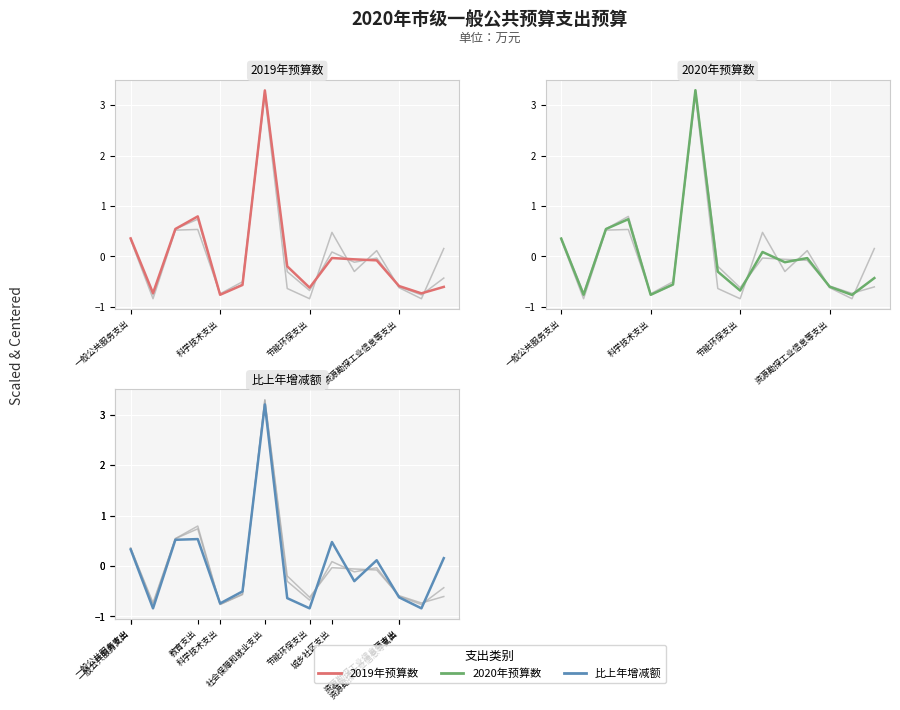

Reading left to right, extract all data points from this chart.

比上年增减额: 0.3	-0.8	0.5	0.5	-0.7	-0.5	3.2	-0.6	-0.8	0.5	-0.3	0.1	-0.6	-0.8	0.2
2019年预算数: 0.4	-0.7	0.5	0.8	-0.8	-0.6	3.3	-0.2	-0.6	-0.0	-0.1	-0.1	-0.6	-0.7	-0.6
2020年预算数: 0.4	-0.8	0.5	0.7	-0.8	-0.6	3.3	-0.3	-0.7	0.1	-0.1	-0.0	-0.6	-0.8	-0.4